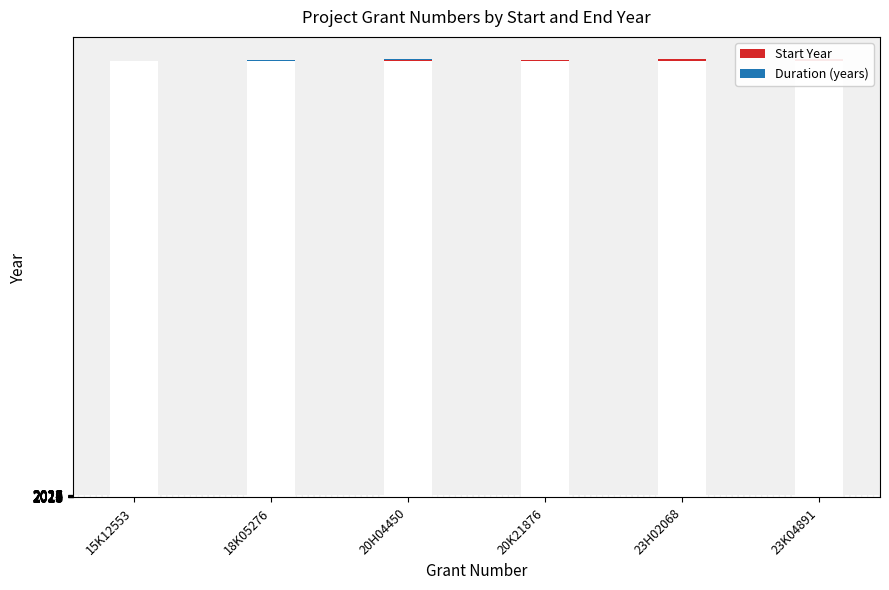

Between 15K12553 and 23K04891, which series saw the biggest shift?

Start Year